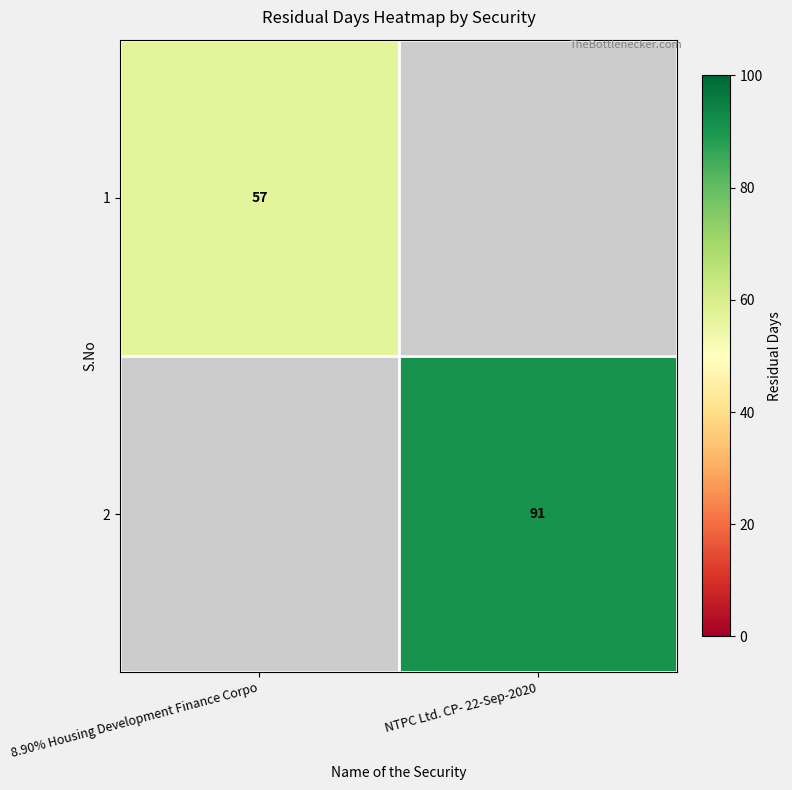

Count the number of data series in this chart.

2